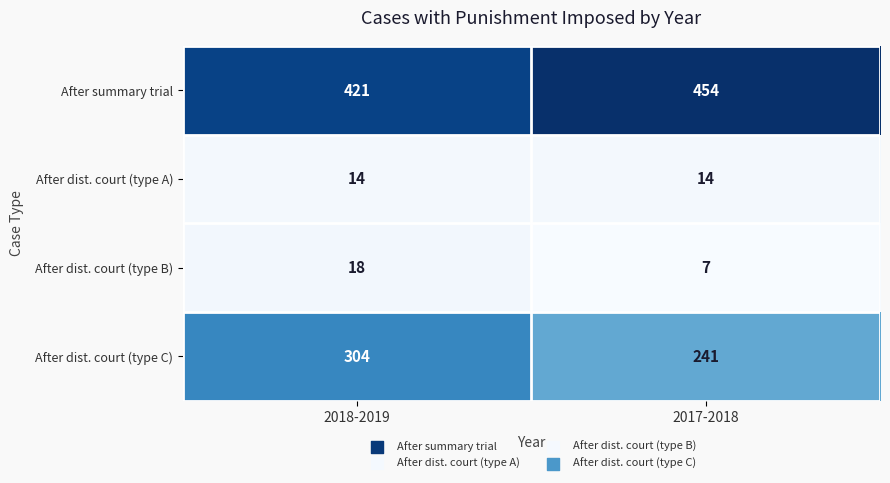

What is the maximum value shown in the chart?

454